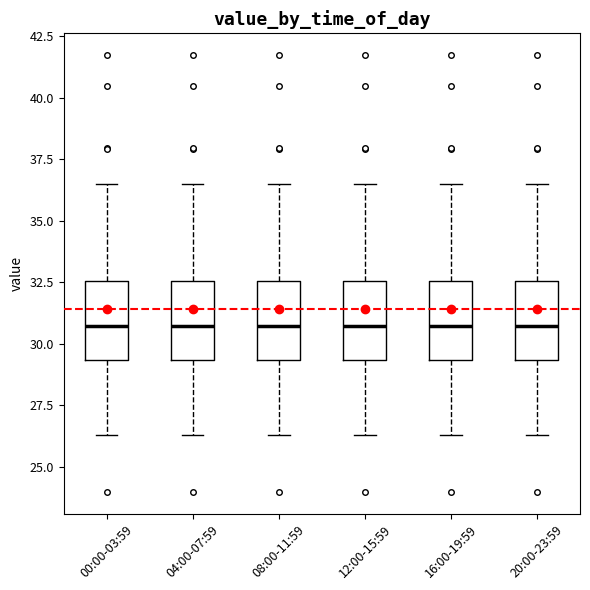

Where does the median line of the box for 16:00-19:59 sit on the y-axis? The values are not printed on the chart, so give them approximately, as read against the axis.

30.5